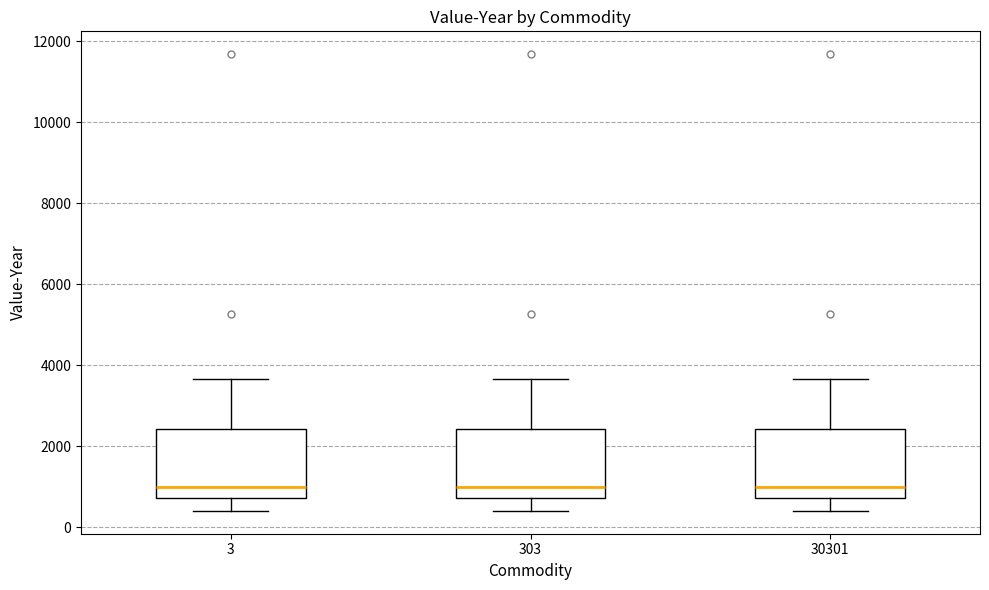

Reading left to right, transcribe this box plot: for each box, give where its median line is, the range the box spans, and where its two whiskers end, as read against the y-axis. The values are not printed on the chart, so give them approximately, as read against the axis.

3: median 1000, box 800 to 2400, whiskers 400 to 3600
303: median 1000, box 800 to 2400, whiskers 400 to 3600
30301: median 1000, box 800 to 2400, whiskers 400 to 3600